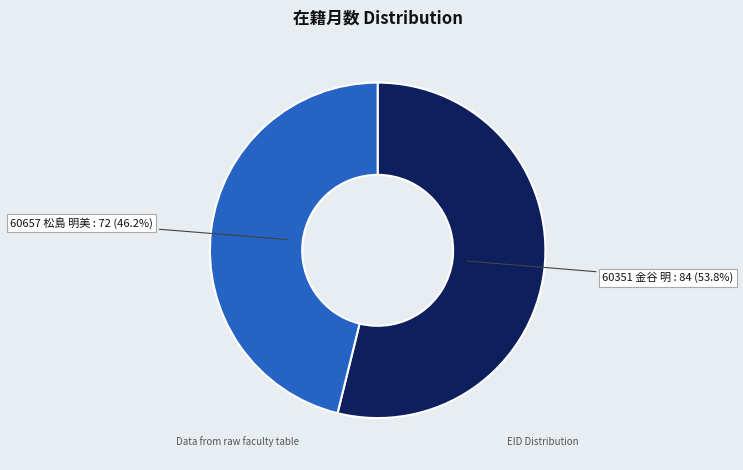

Is there any slice that represents more than half of the pie?

Yes